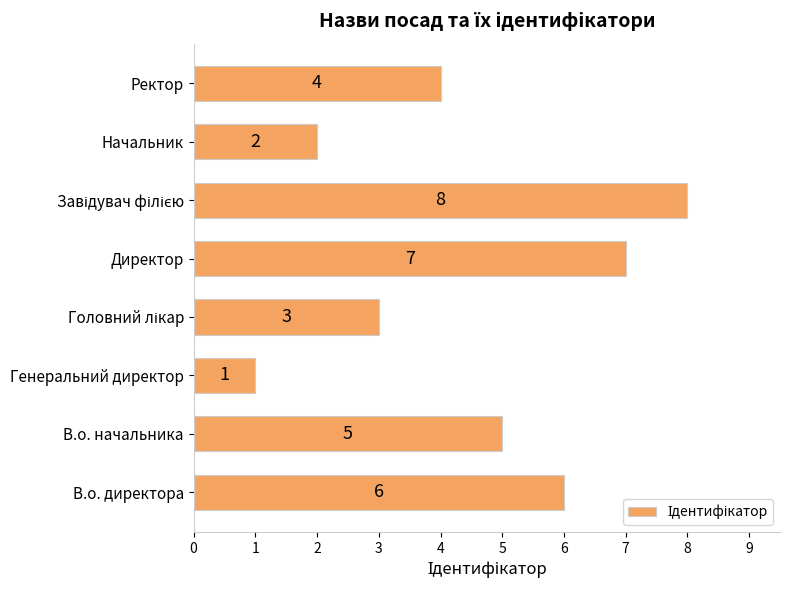

What is the sum of all values?

36